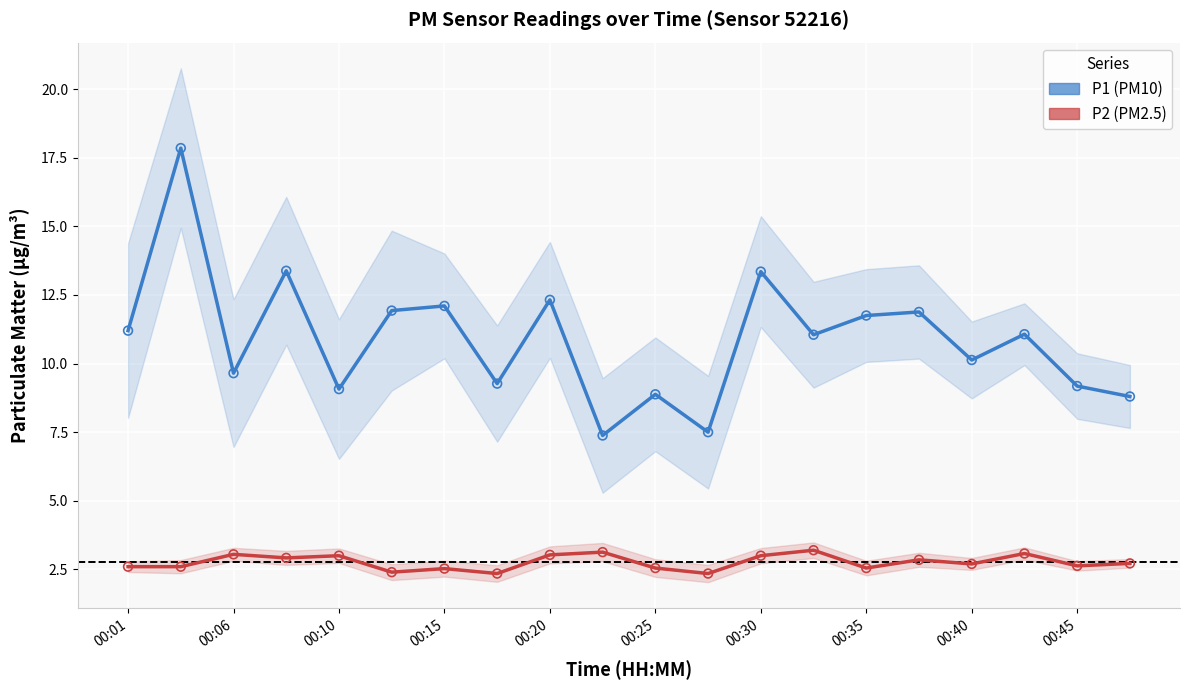

Which series reaches the minimum Y coordinate?

P2 (PM2.5)